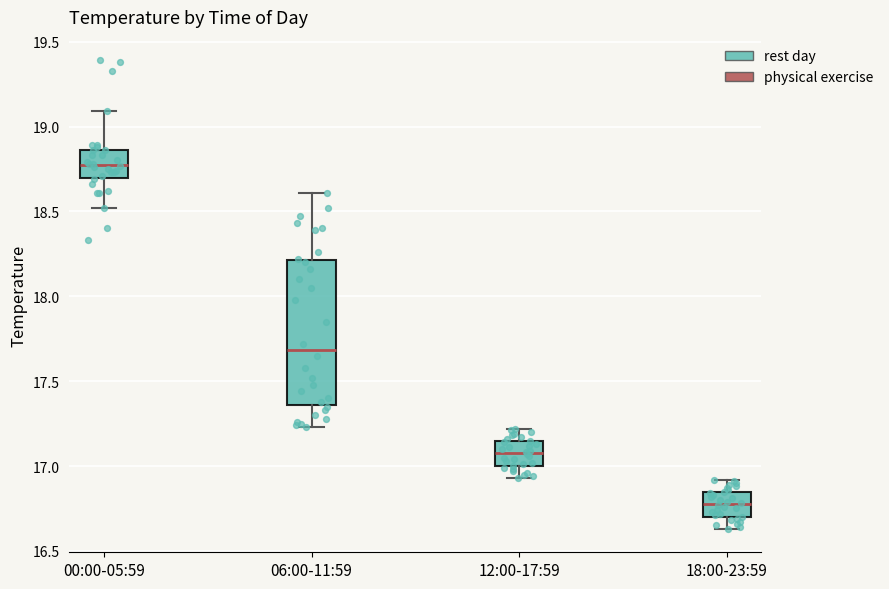

Which box's median line is the lowest?

18:00-23:59